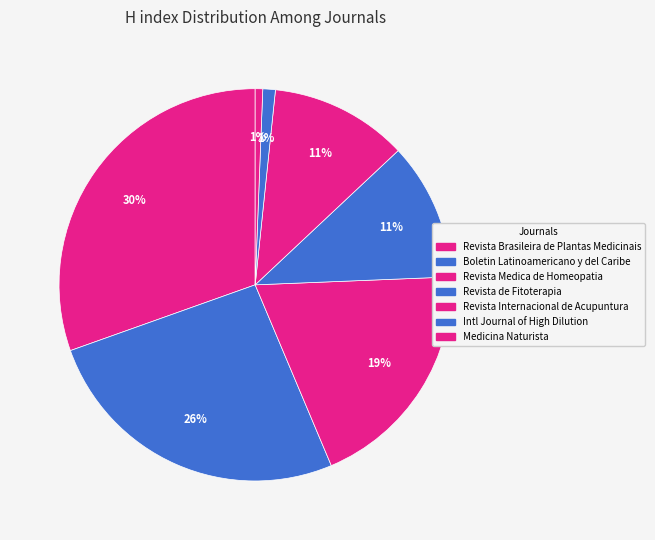

Does any single category account for the majority?

No